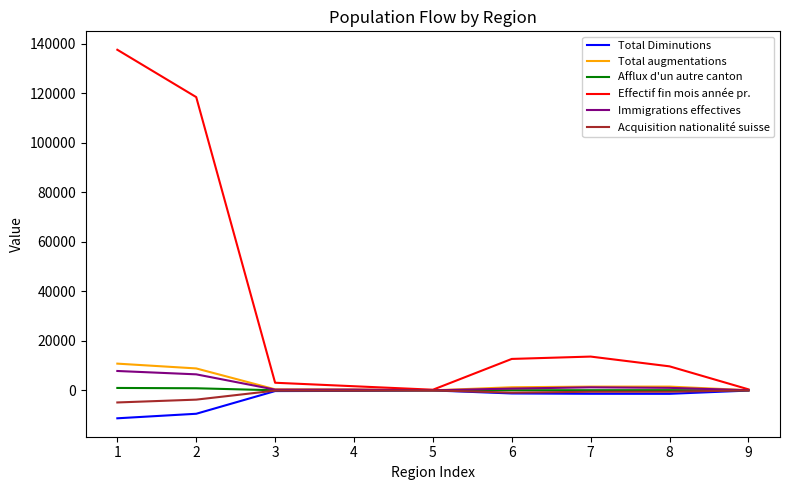

What is the difference between the maximum and second lowest values in the Acquisition nationalité suisse series?

3733